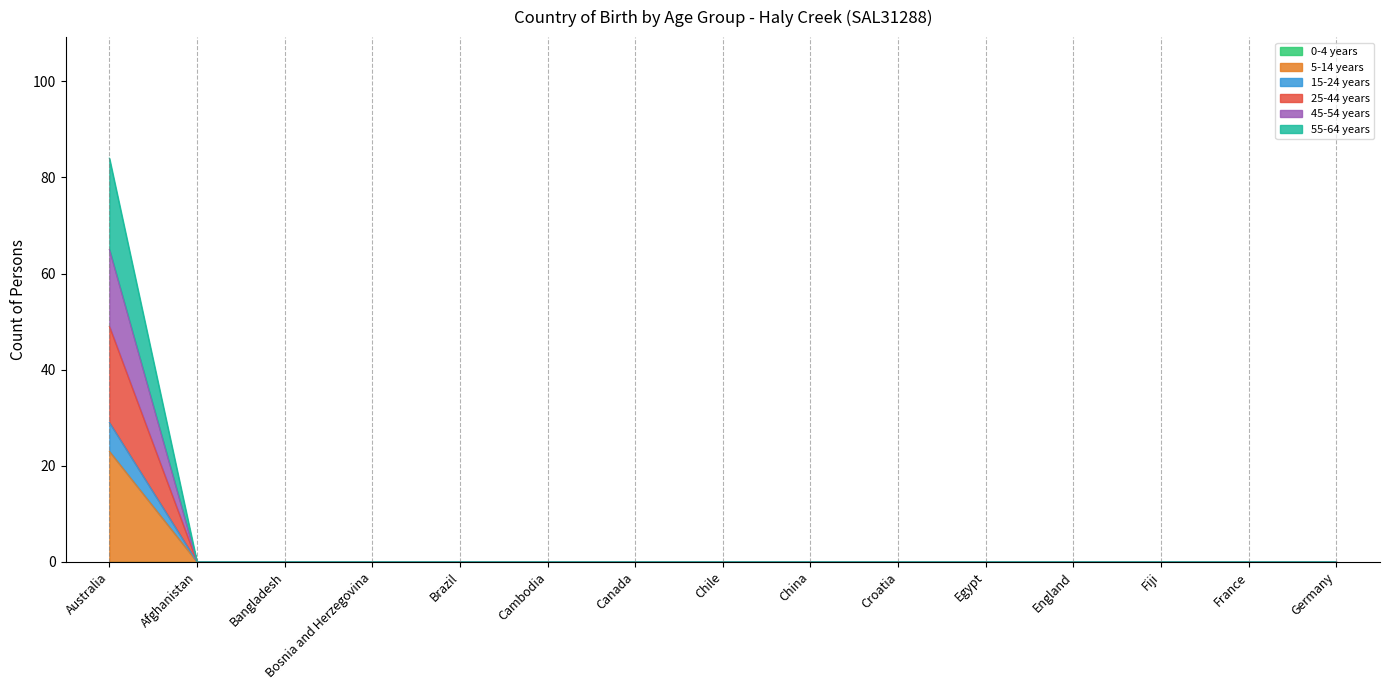

True or false: 25-44 years has more than 0 points higher than both neighbors.

False